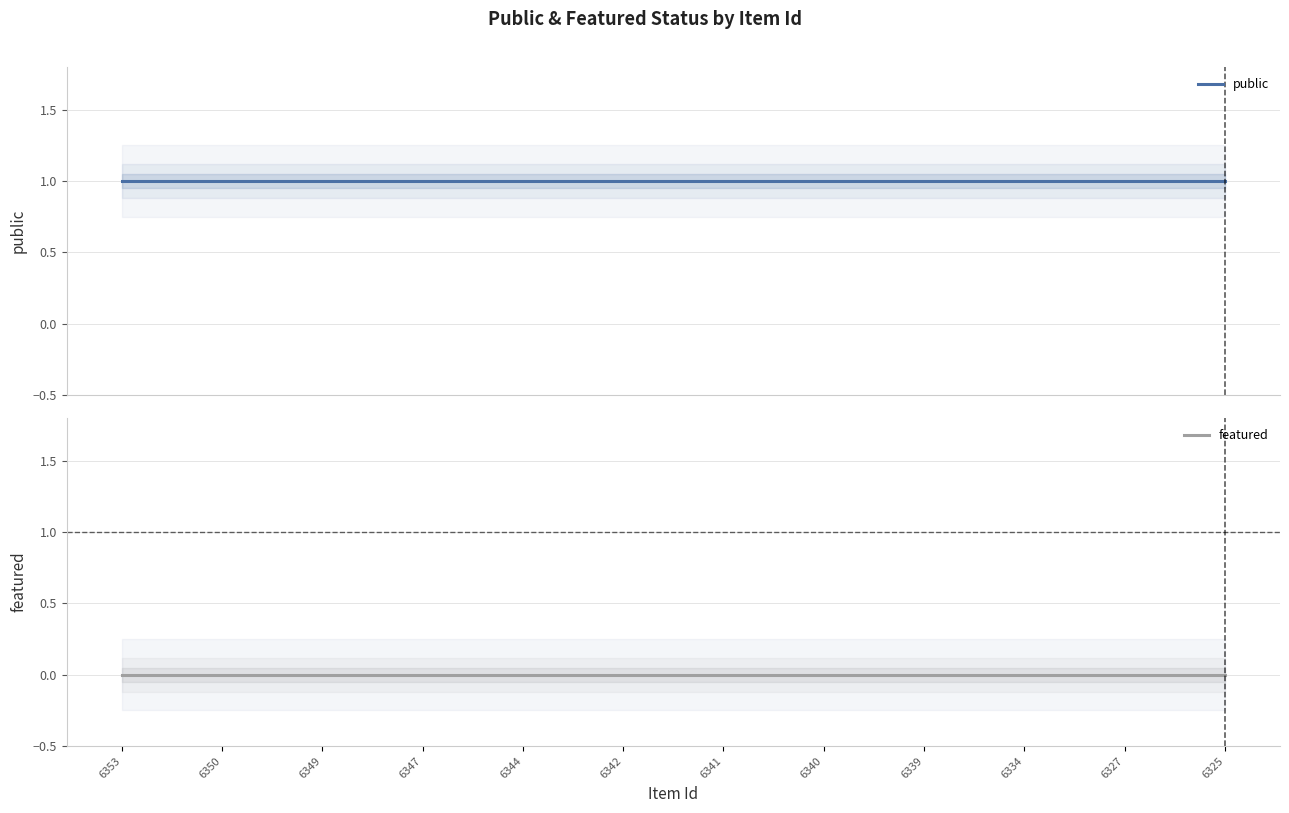

Reading left to right, extract all data points from this chart.

public: 1	1	1	1	1	1	1	1	1	1	1	1
featured: 0	0	0	0	0	0	0	0	0	0	0	0